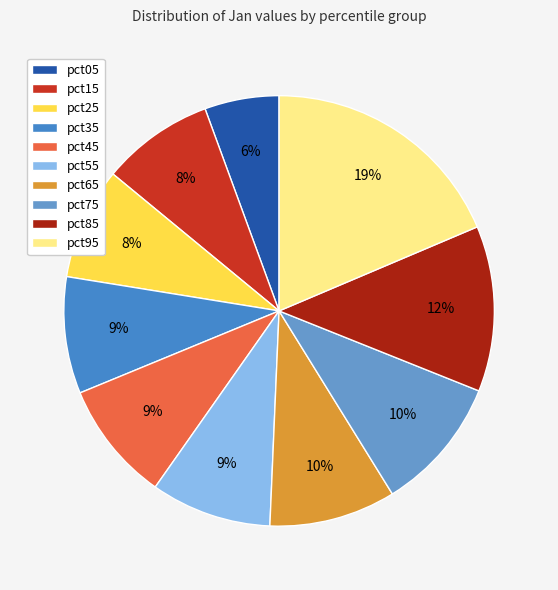

How many segments does this pie chart have?

10